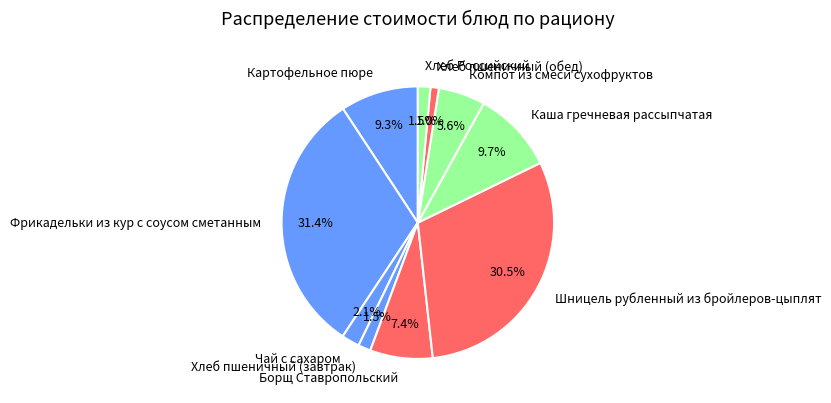

Between Хлеб пшеничный (завтрак) and Борщ Ставропольский, which is larger?

Борщ Ставропольский